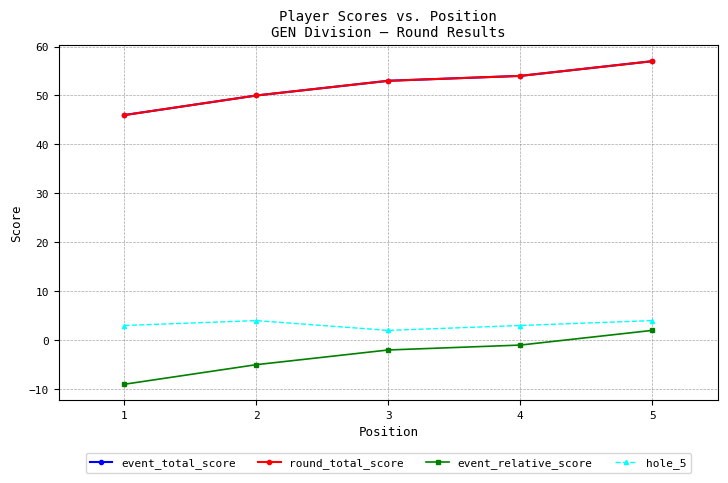

Is this an area chart (filled region under the line)?

No